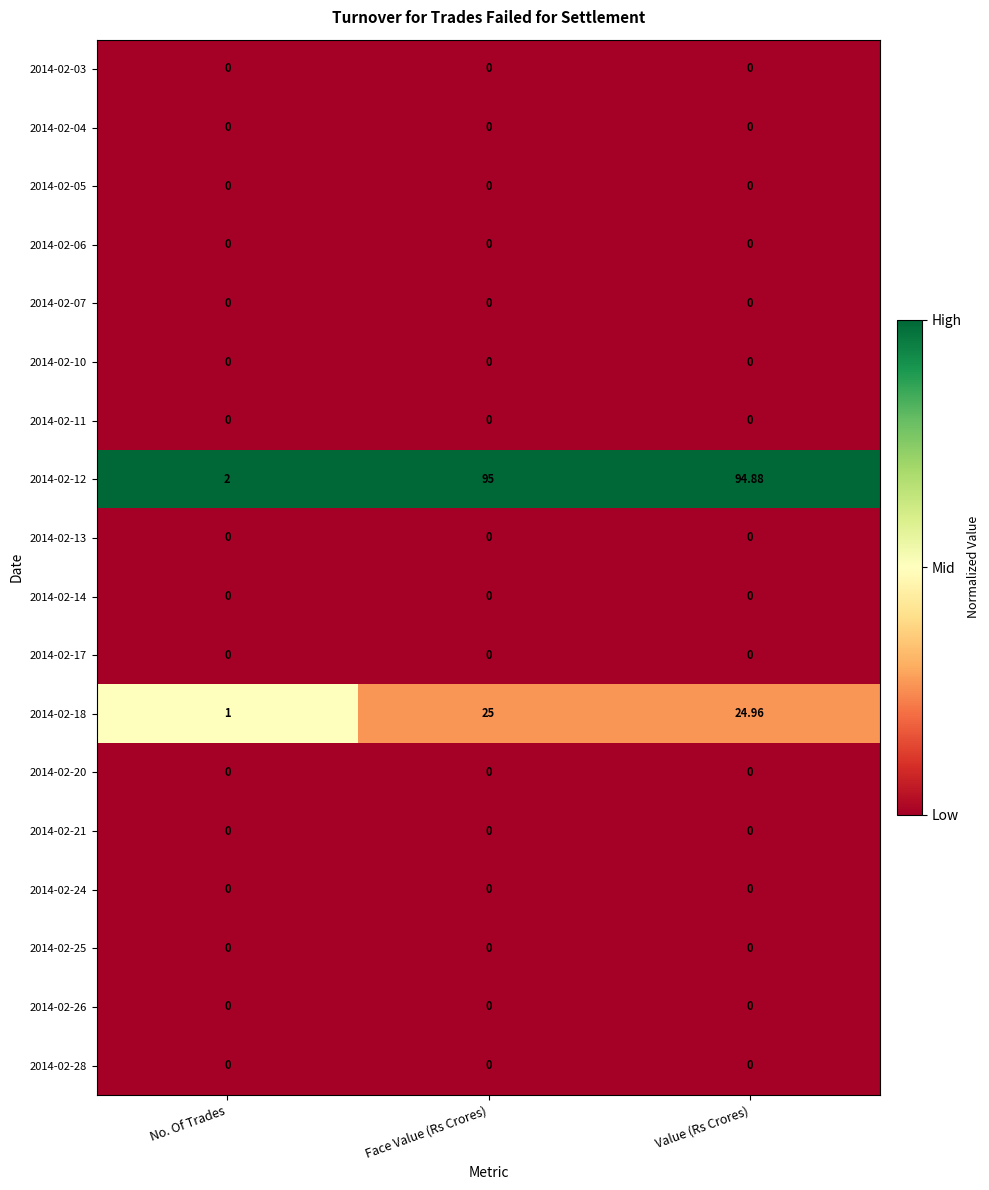

At which category is the sum across all series the highest?

Face Value (Rs Crores)